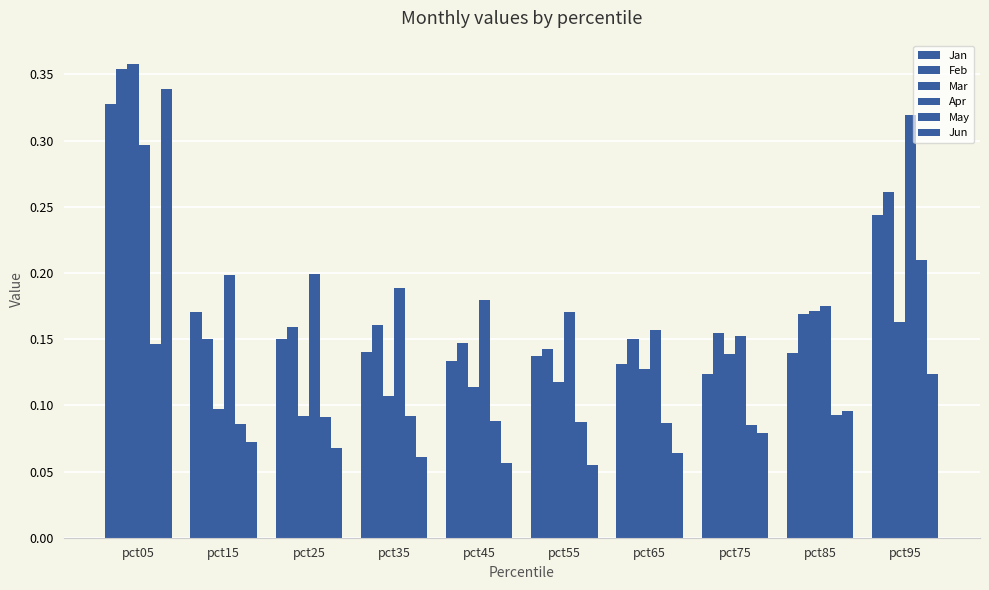

Count the number of data series in this chart.

6